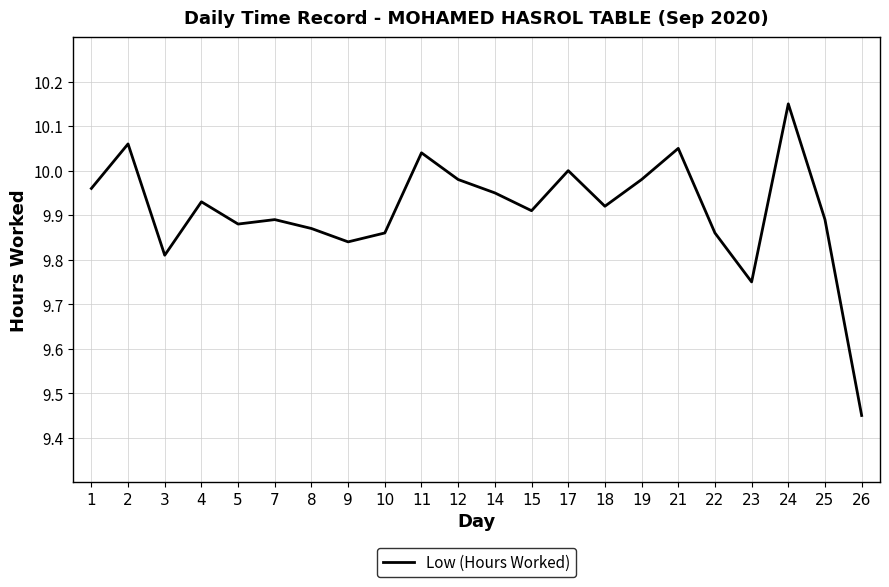

Which label corresponds to the smallest value in the chart?

26